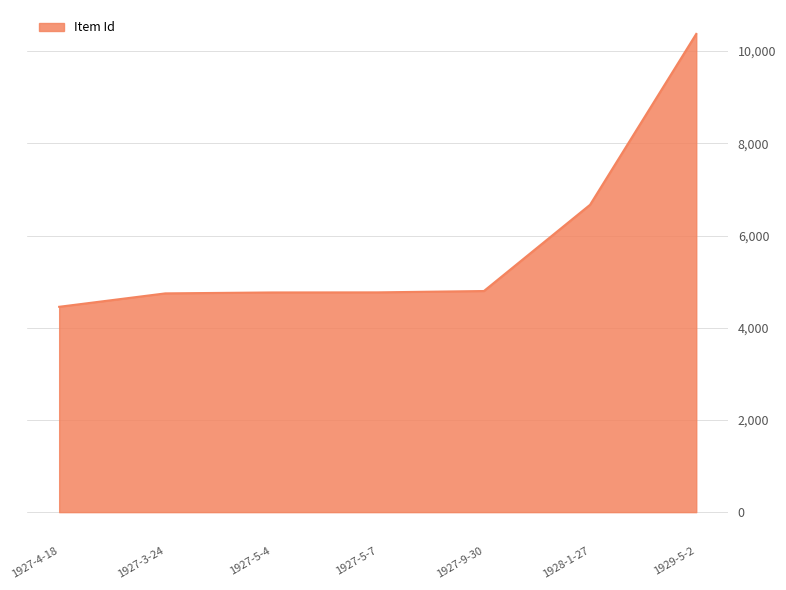

How many values are below 4767?

3